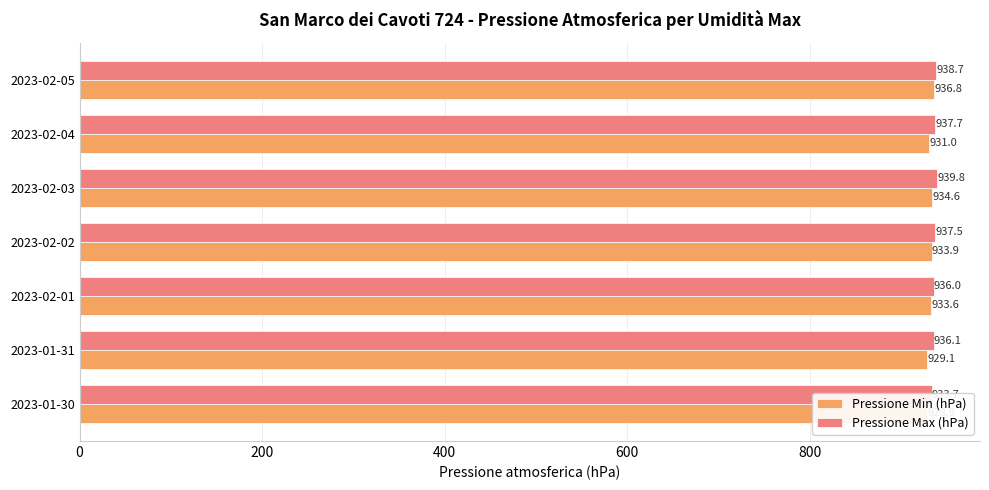

What is the highest value of the Pressione Max (hPa) series?

939.8